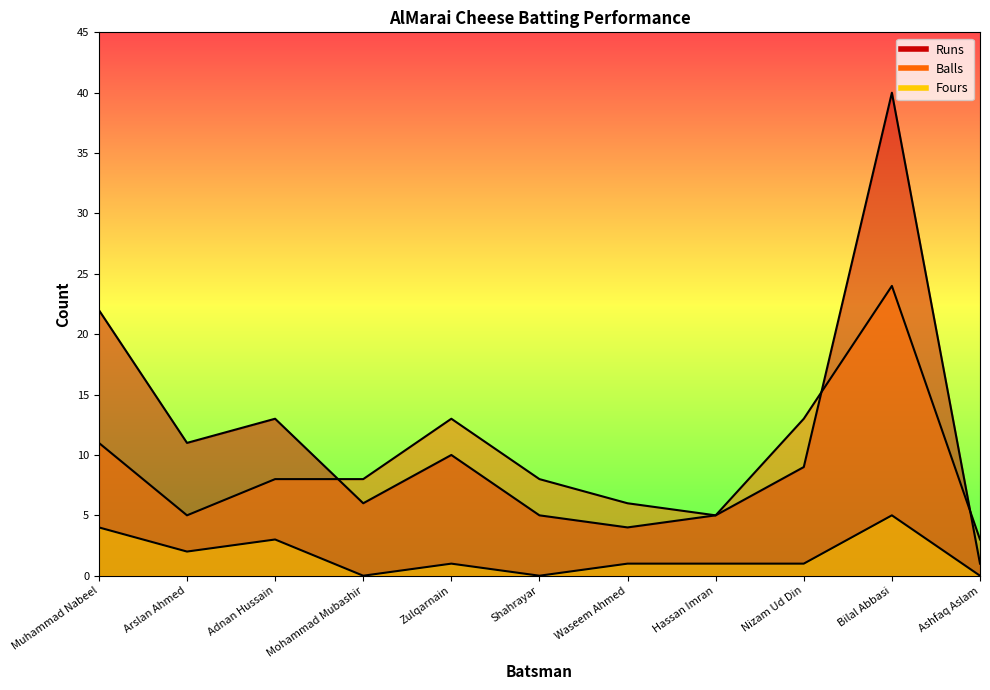

At which category does the chart reach its peak across all series?

Bilal Abbasi